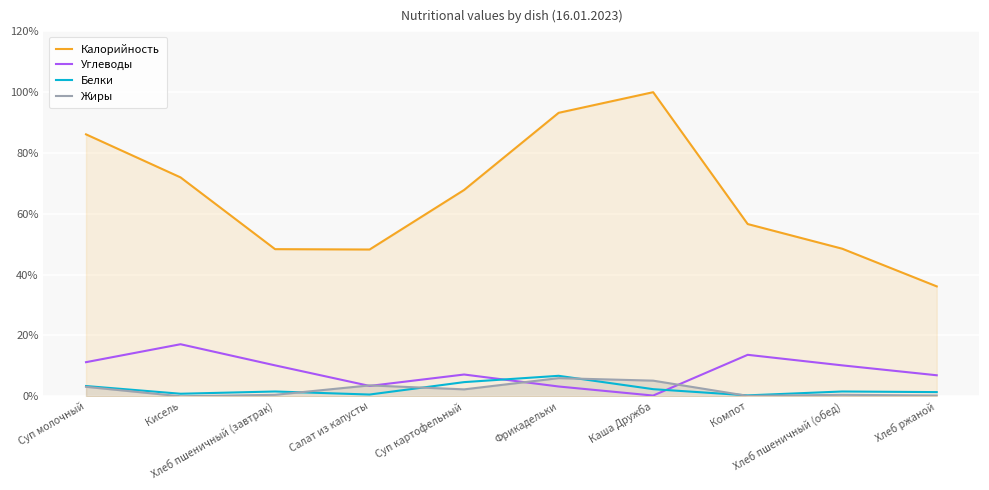

How many distinct data groups are displayed?

4